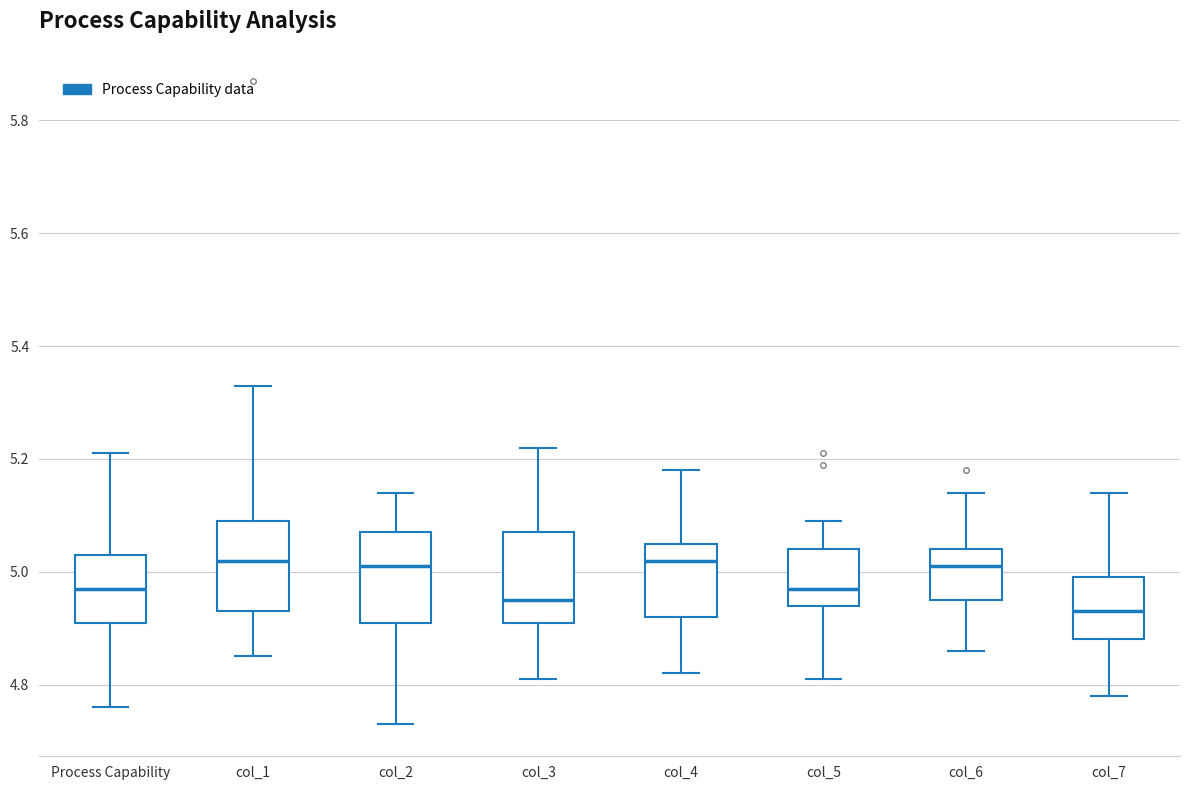

Reading left to right, transcribe this box plot: for each box, give where its median line is, the range the box spans, and where its two whiskers end, as read against the y-axis. The values are not printed on the chart, so give them approximately, as read against the axis.

Process Capability: median 4.98, box 4.92 to 5.04, whiskers 4.76 to 5.22
col_1: median 5.02, box 4.94 to 5.10, whiskers 4.86 to 5.34
col_2: median 5.02, box 4.92 to 5.08, whiskers 4.74 to 5.14
col_3: median 4.96, box 4.92 to 5.08, whiskers 4.82 to 5.22
col_4: median 5.02, box 4.92 to 5.06, whiskers 4.82 to 5.18
col_5: median 4.98, box 4.94 to 5.04, whiskers 4.82 to 5.10
col_6: median 5.02, box 4.96 to 5.04, whiskers 4.86 to 5.14
col_7: median 4.94, box 4.88 to 5.00, whiskers 4.78 to 5.14